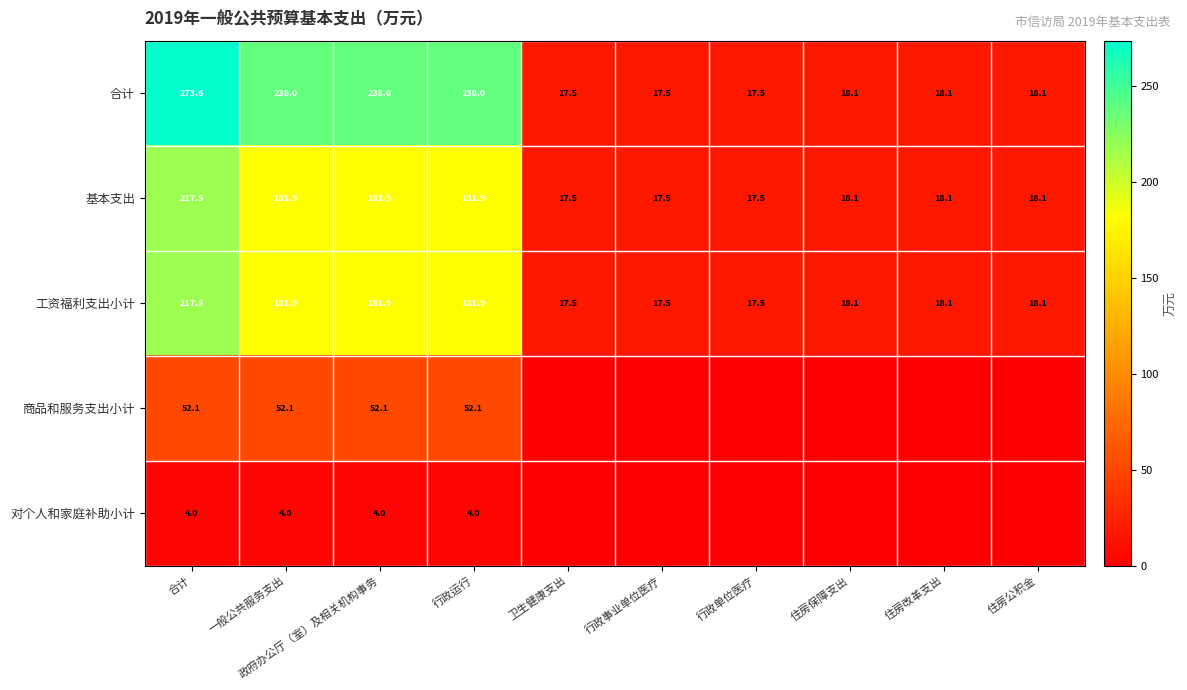

What is the total value across all series at 一般公共服务支出?

657.9